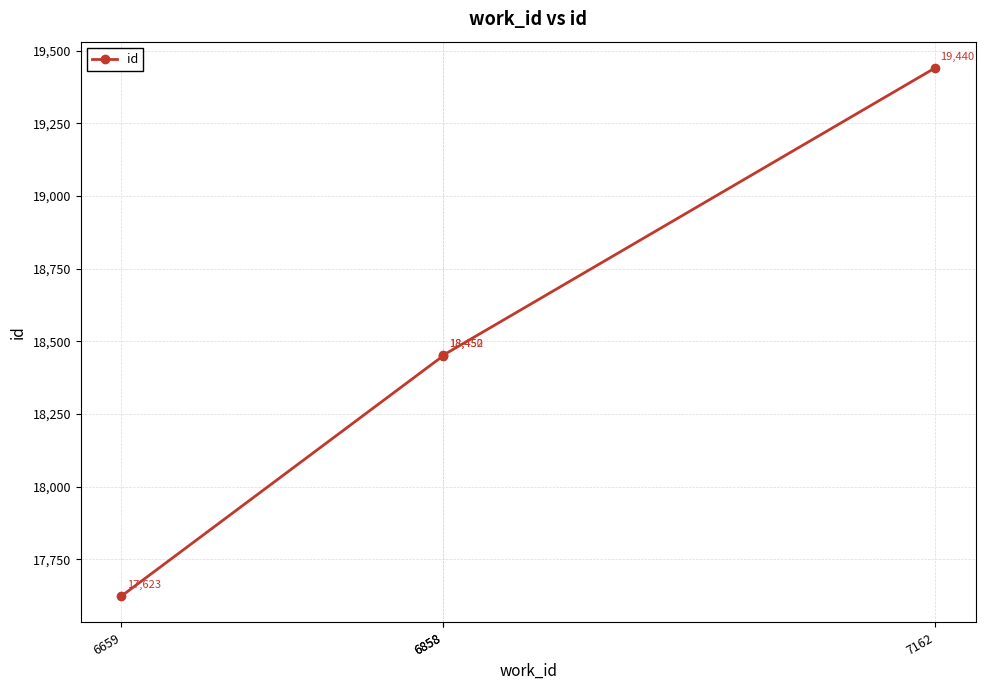

Read the value at 6858.

18452